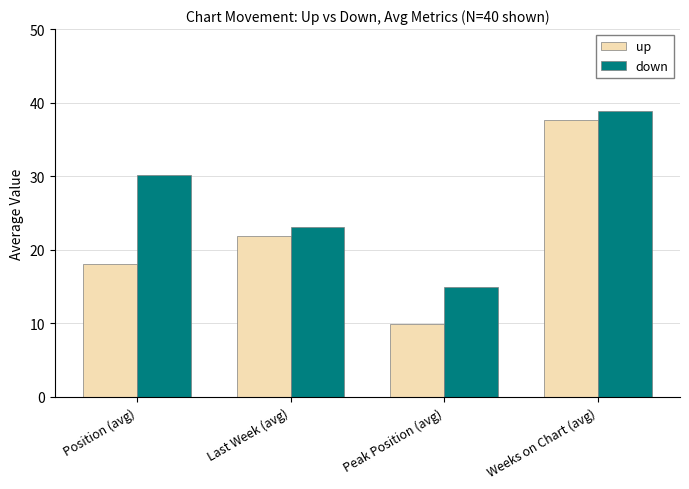

What is the total value across all series at Last Week (avg)?

44.9